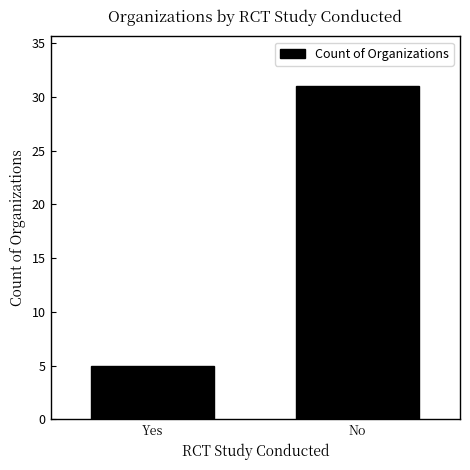

What is the label of the 2nd bar from the right?

Yes